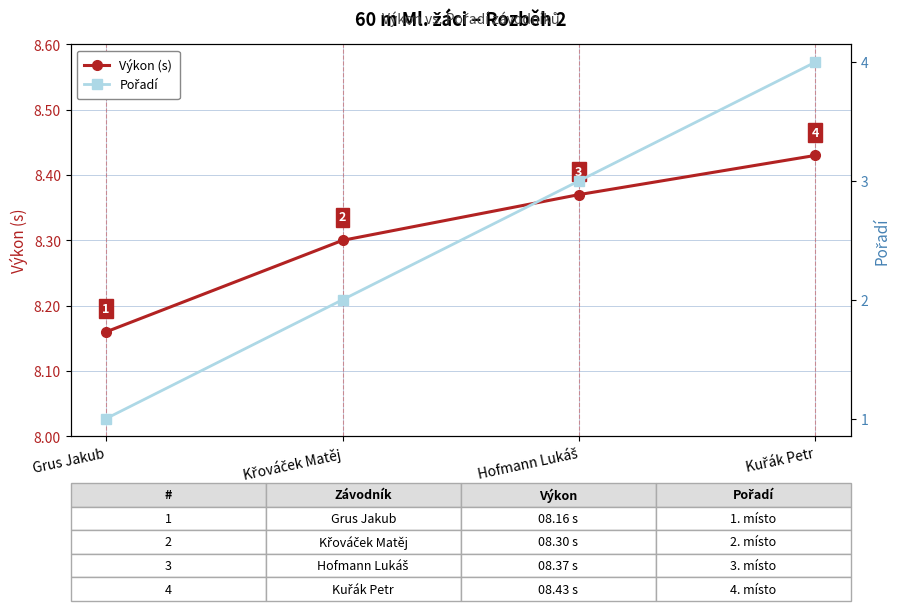

How many Výkon (s) values are between 8 and 9?

4